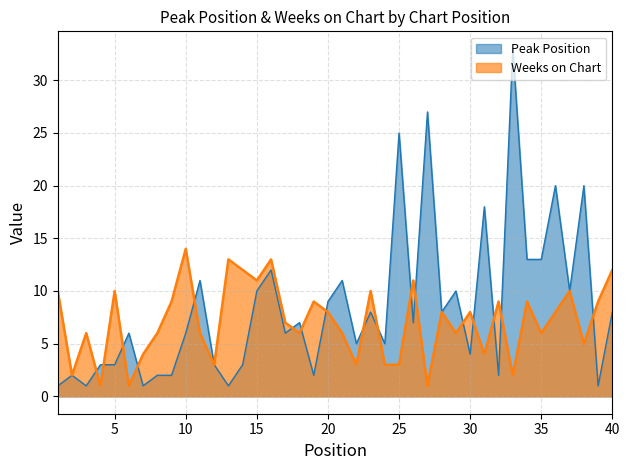

What is the lowest value of the Peak Position series?

1